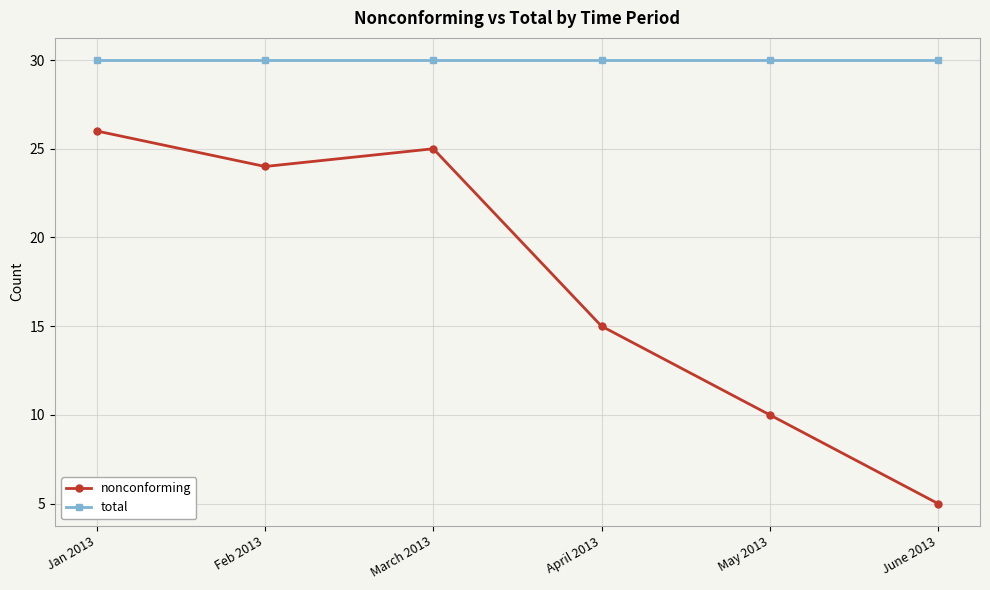

Which series has the largest total across all categories?

total